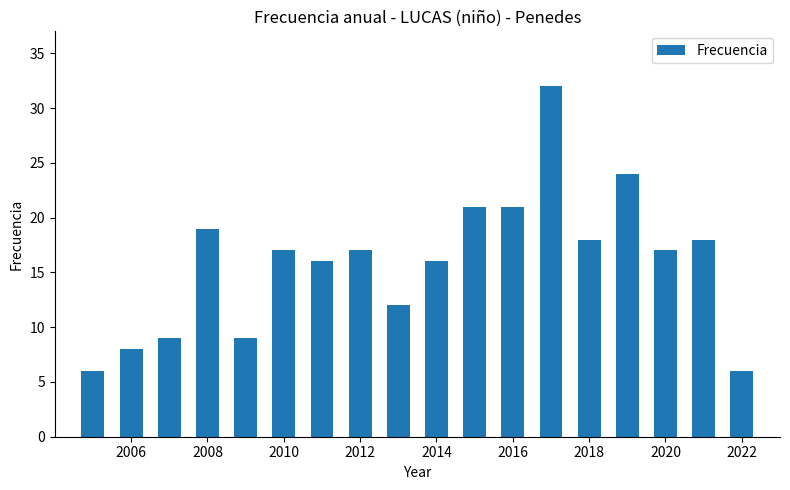

What is the difference between the second highest and second lowest values?

18